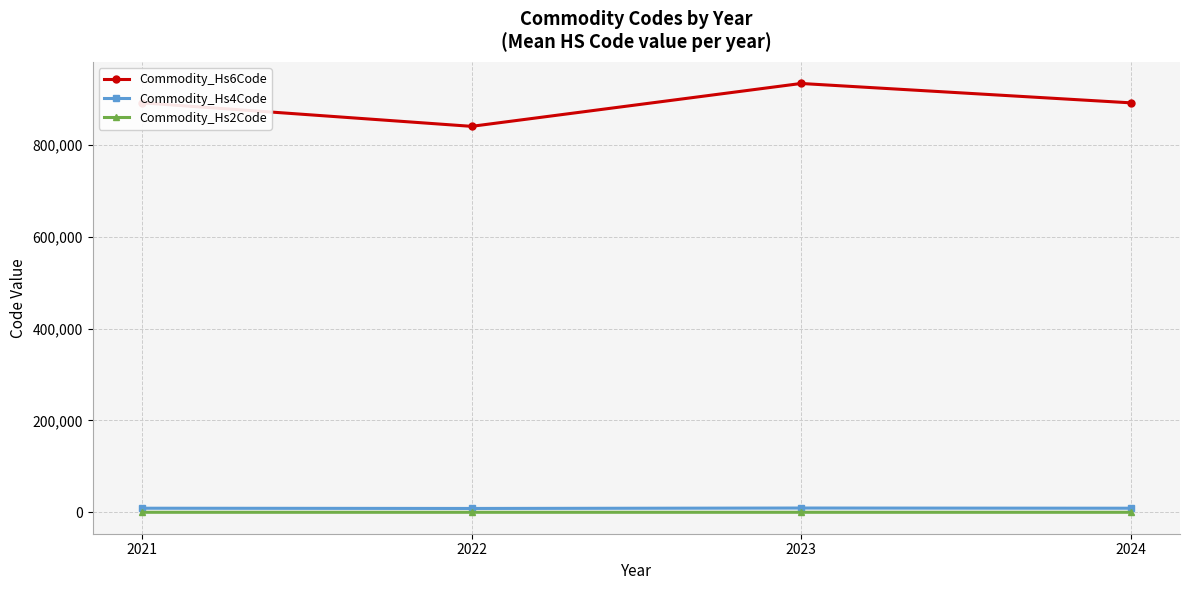

At how many categories does at least one series exceed 139424?

4